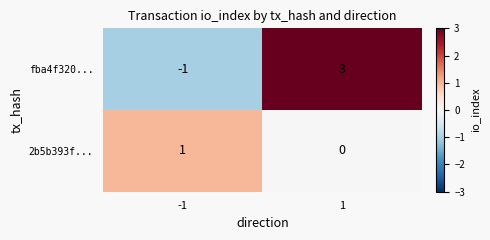

What is the difference between the fba4f320... values at -1 and 1?

4